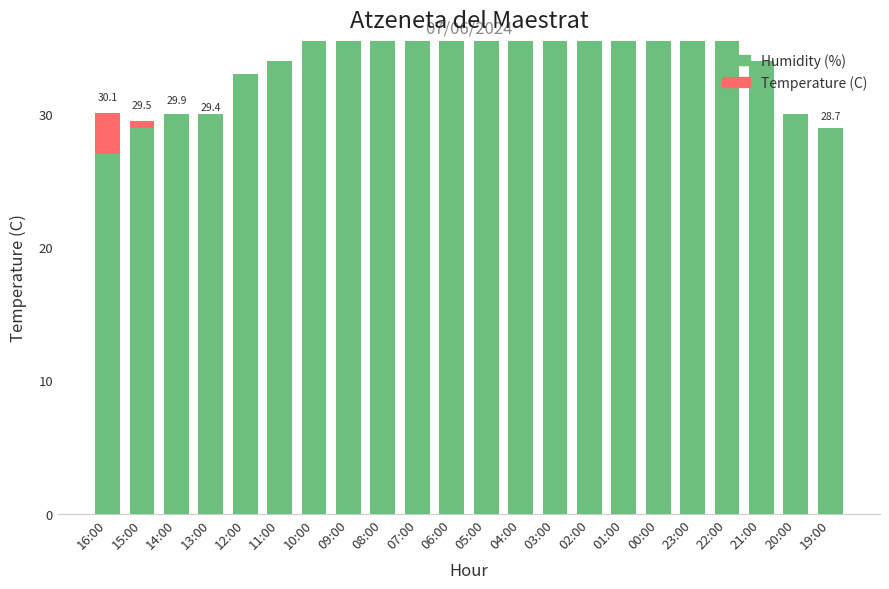

The value of Temperature (C) at 12:00 is 28.7. True or false?

True